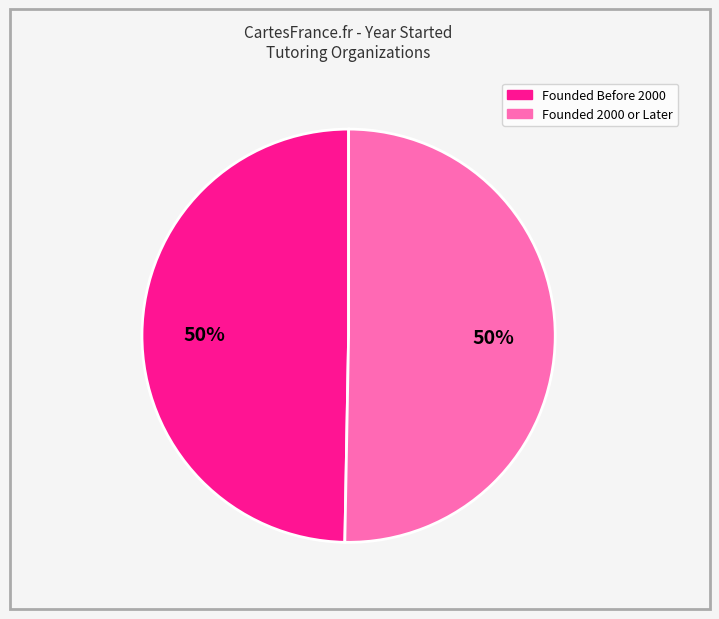

To the nearest percent, what is the average slice percentage?

50%